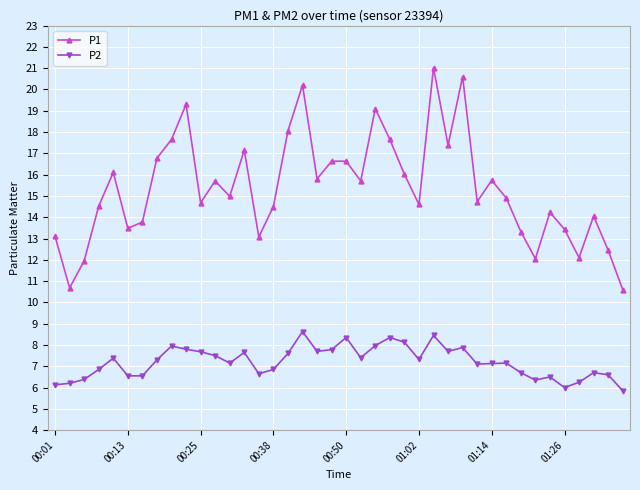

What is the difference between the maximum and second lowest values in the P2 series?

2.6